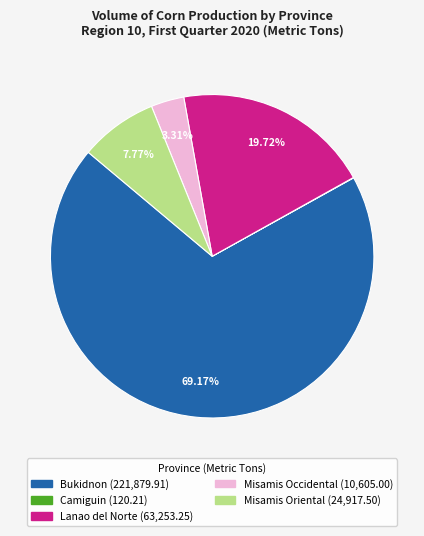

To the nearest percent, what is the combined percentage of Misamis Occidental and Bukidnon?

72%